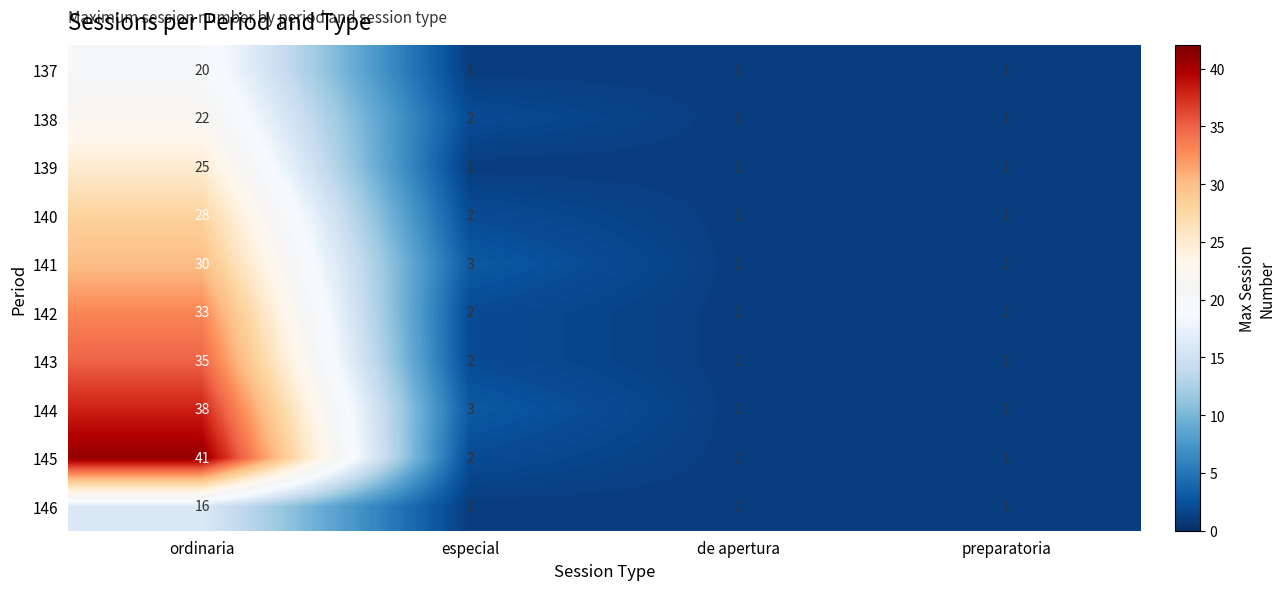

Which series has the largest total across all categories?

145